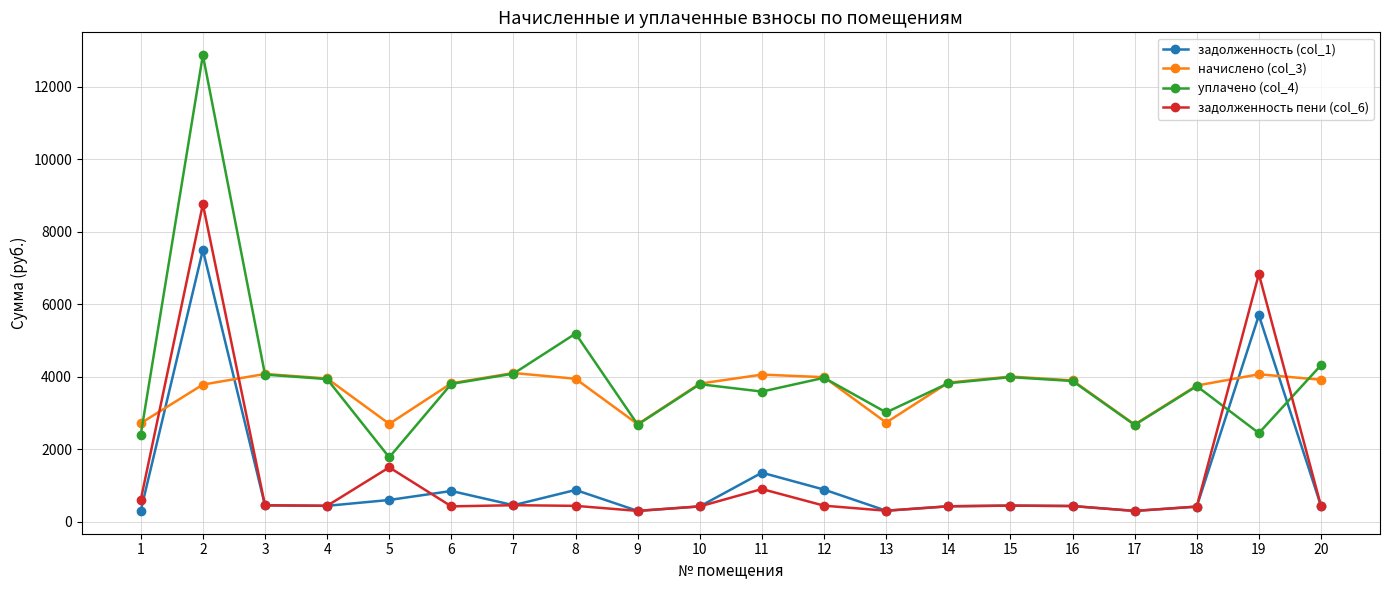

The value of уплачено (col_4) at 19 is 3877.6. True or false?

False